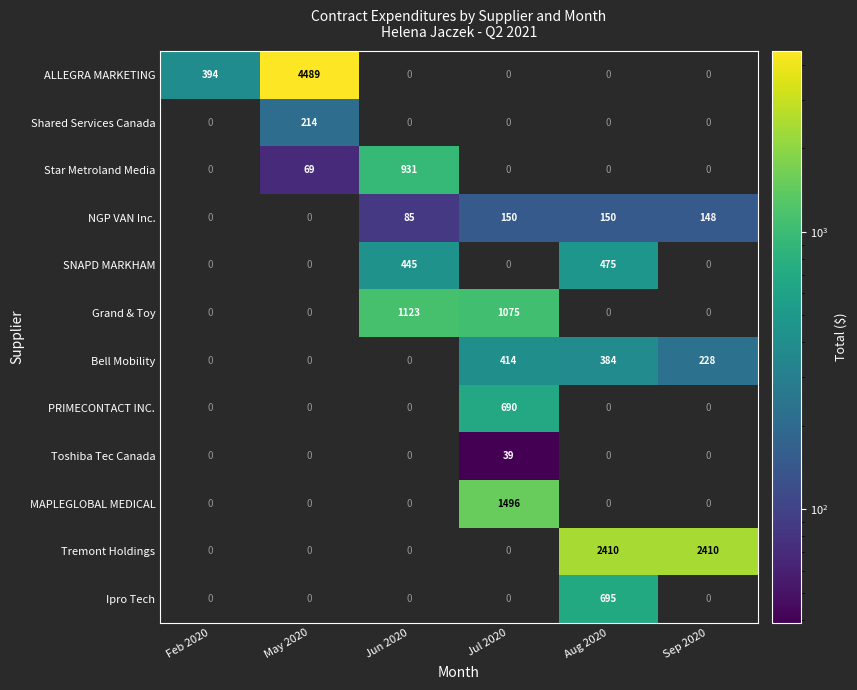

At which category is the sum across all series the highest?

May 2020